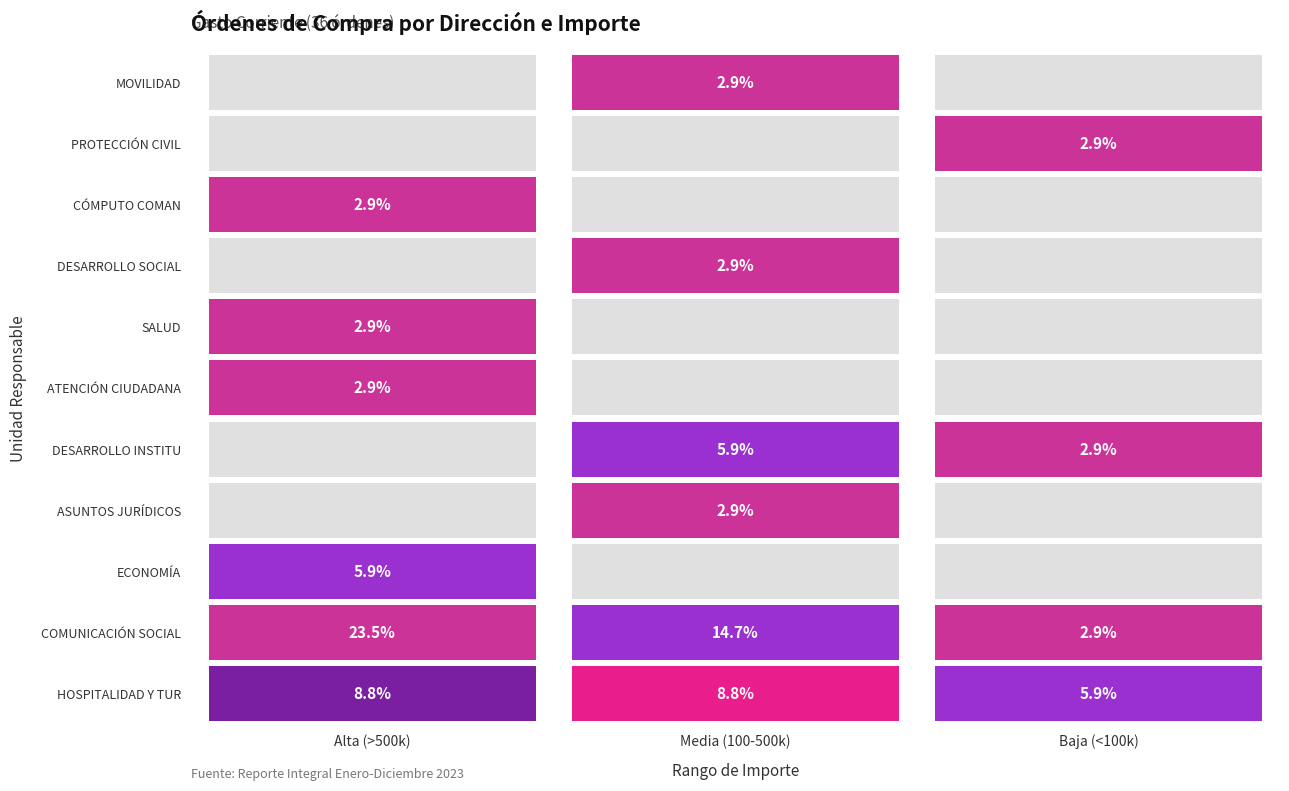

Is it true that the value at 22 is 2129?

False